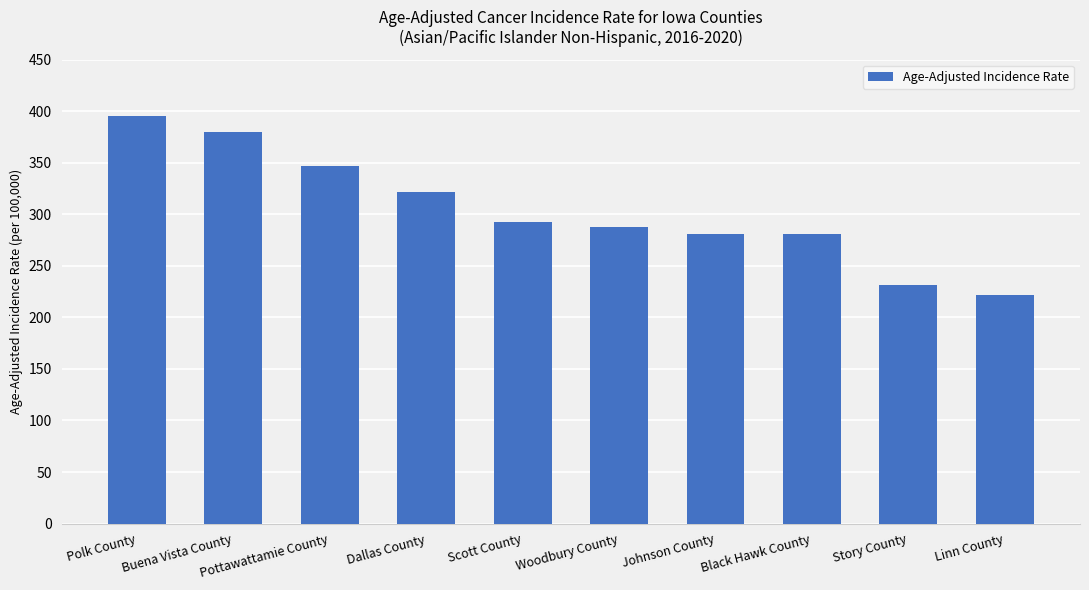

What position from the right is Scott County?

6